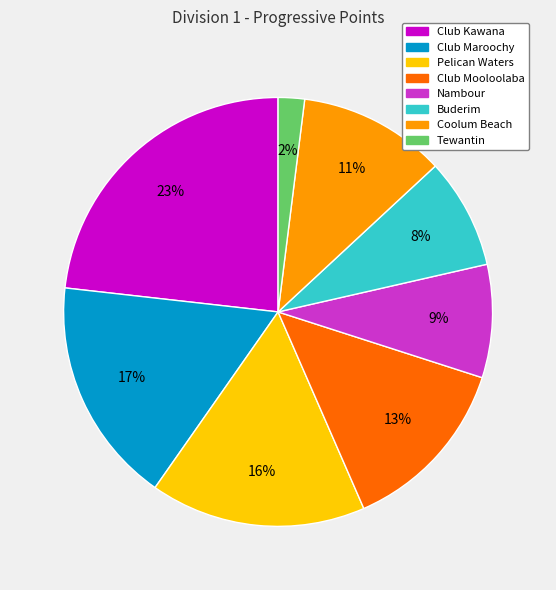

True or false: Tewantin accounts for 2% of the total.

True